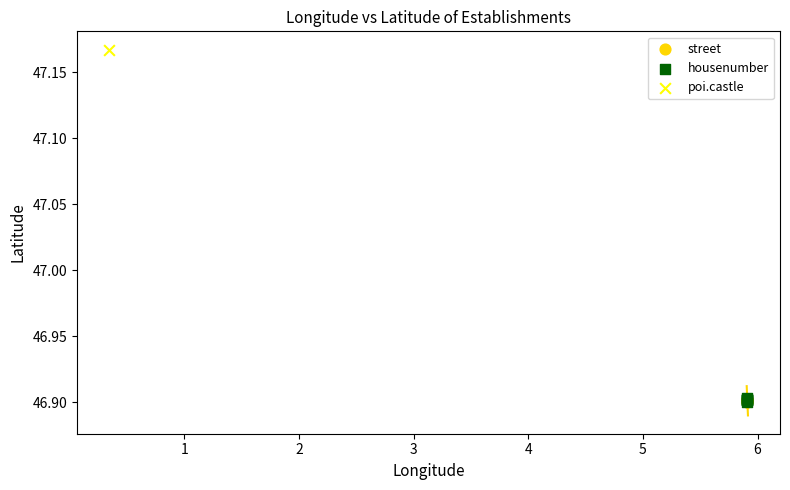

What are all the series names shown in the legend?

street, housenumber, poi.castle